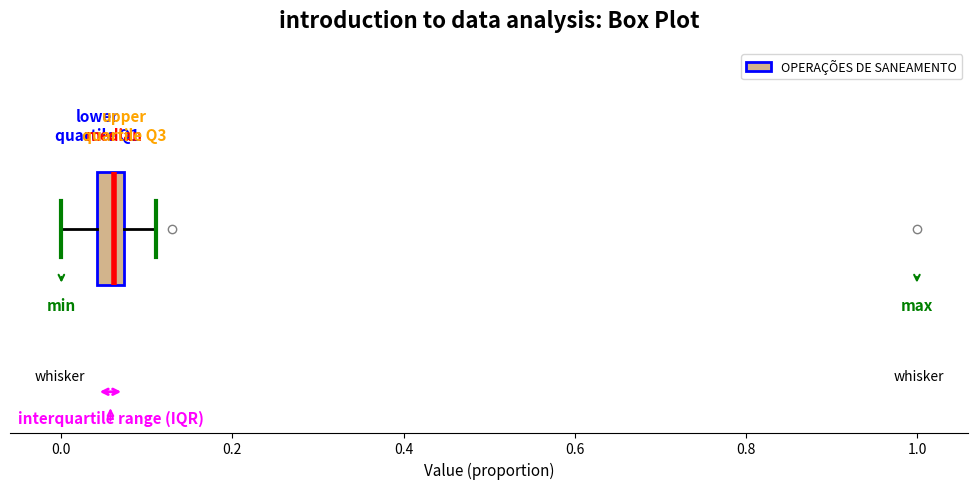

Read this box plot against the x-axis: the position of the median line, the range covered by the box, and the ends of both whiskers. The values are not printed on the chart, so give them approximately, as read against the axis.

median 0.06, box 0.04 to 0.08, whiskers 0.00 to 0.12